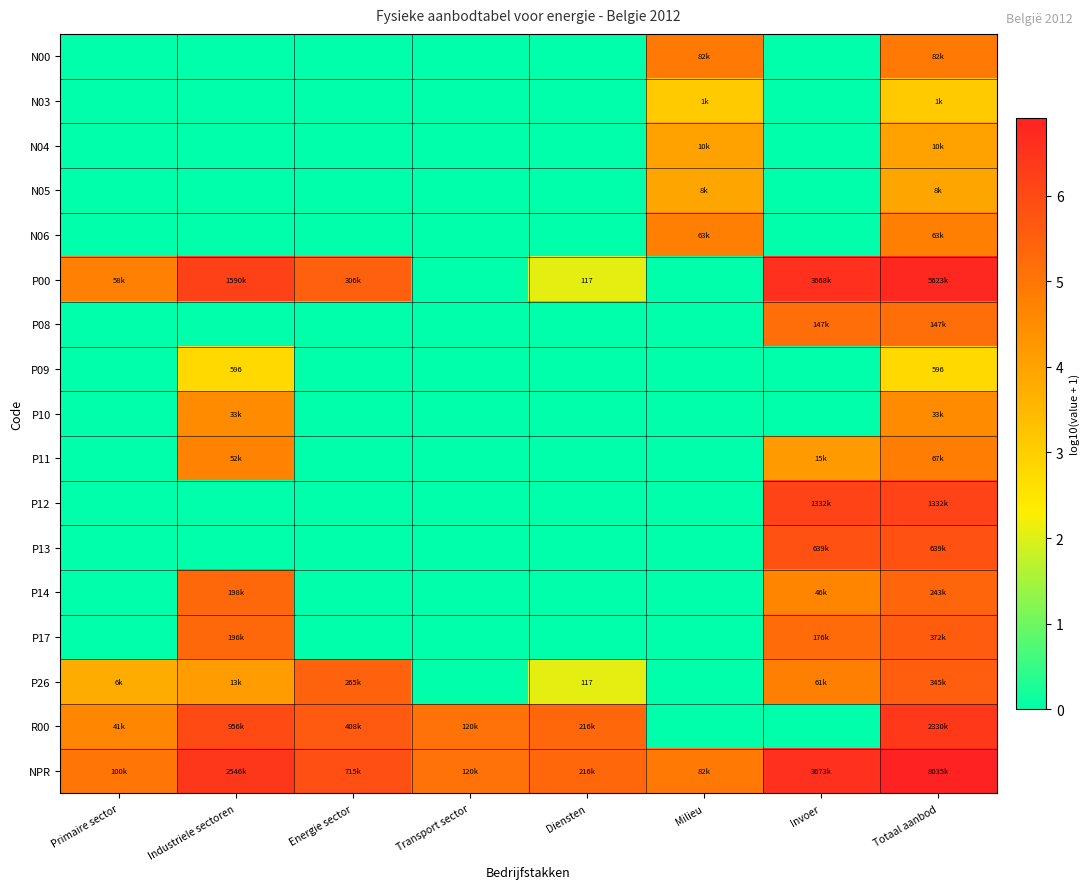

Is it true that P08 equals 0.0 at Energie sector?

True